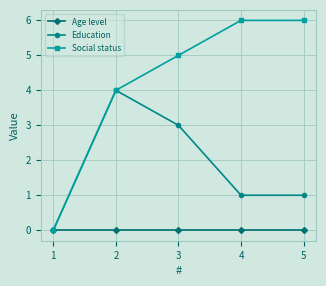

The Education series shows 1 at 1. True or false?

False